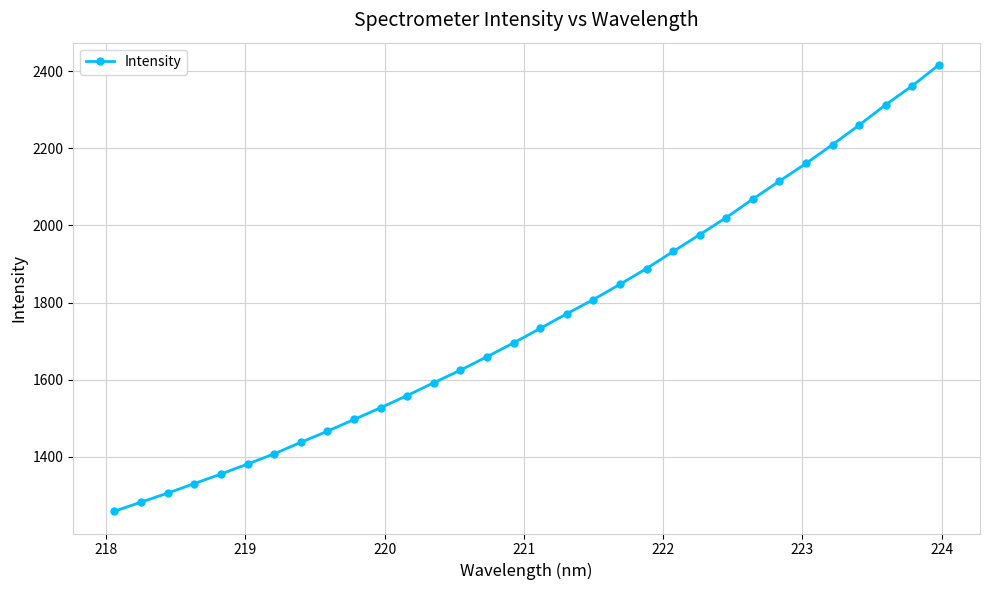

What is the maximum value shown in the chart?

2415.7